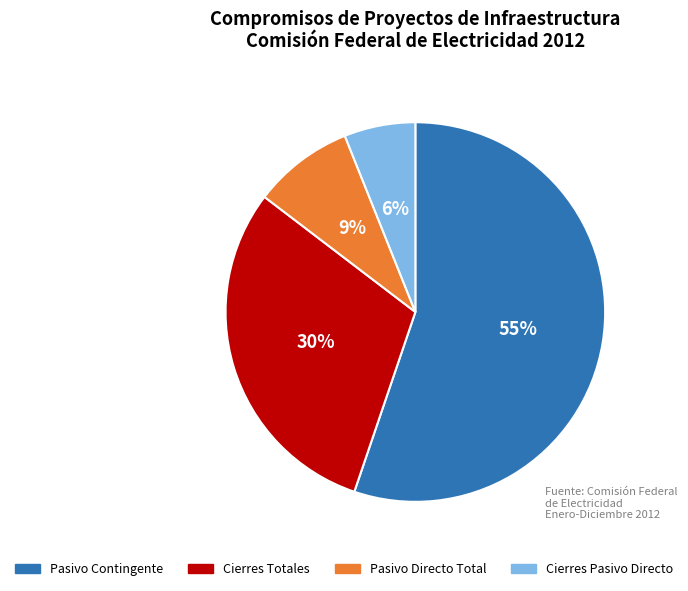

What is the ratio of the value at Pasivo Directo Total to the value at Cierres Totales?

0.3